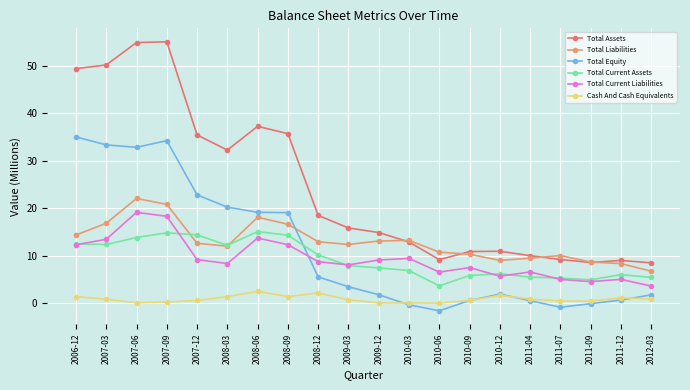

Does the chart have visible grid lines?

Yes